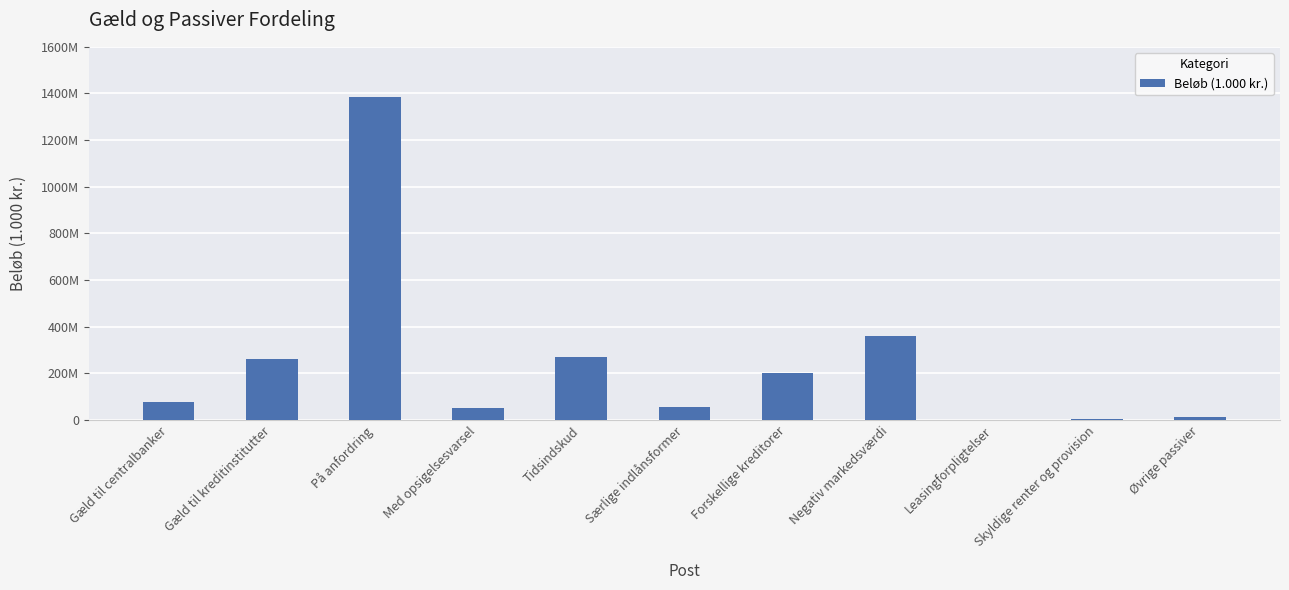

What is the average value?

244165456